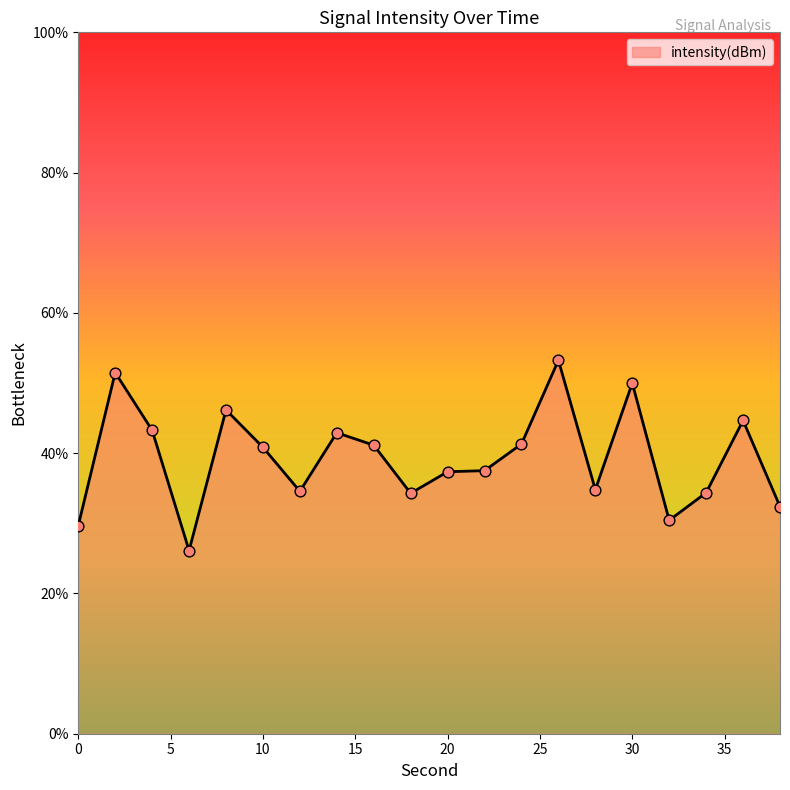

What is the greatest value displayed?

53.2